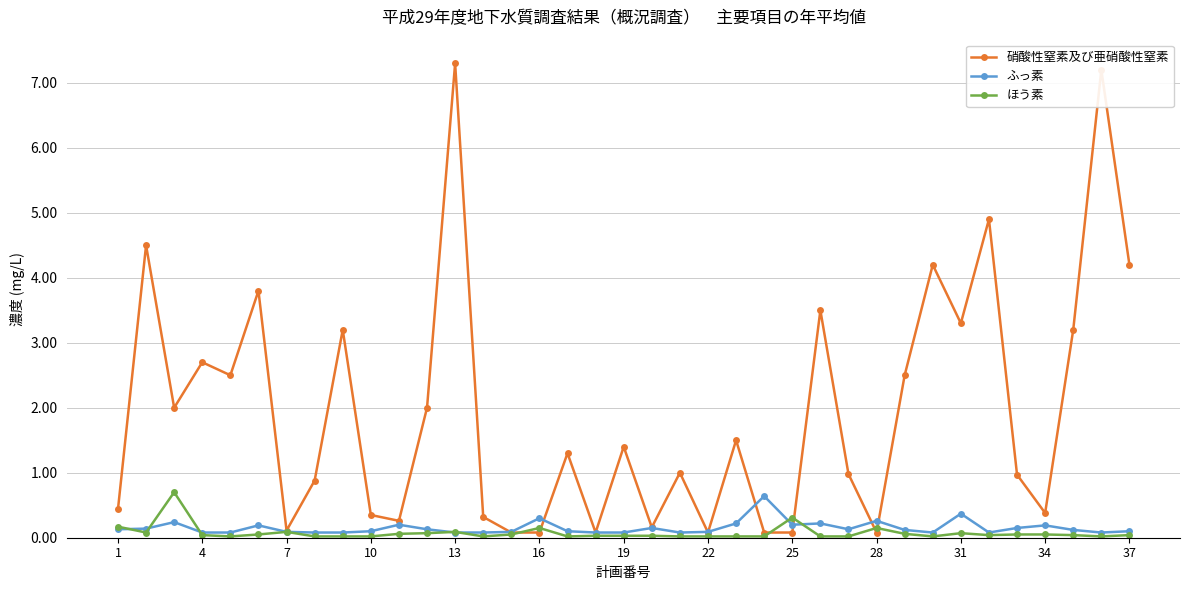

What is the value of the 硝酸性窒素及び亜硝酸性窒素 point at the 27th from the left?

1.0